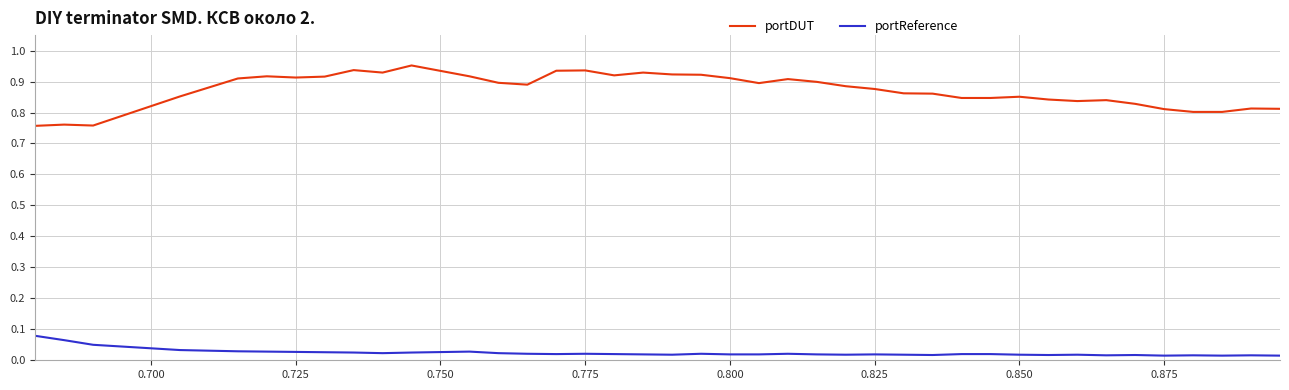

List the series in order of their peak value, highest first.

portDUT, portReference